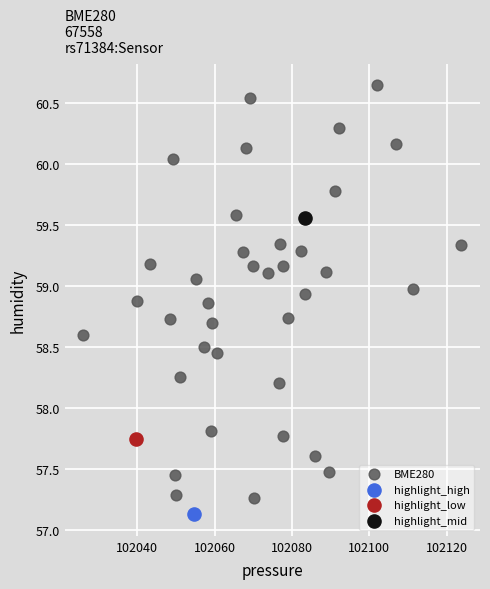

What are all the series names shown in the legend?

BME280, highlight_high, highlight_low, highlight_mid